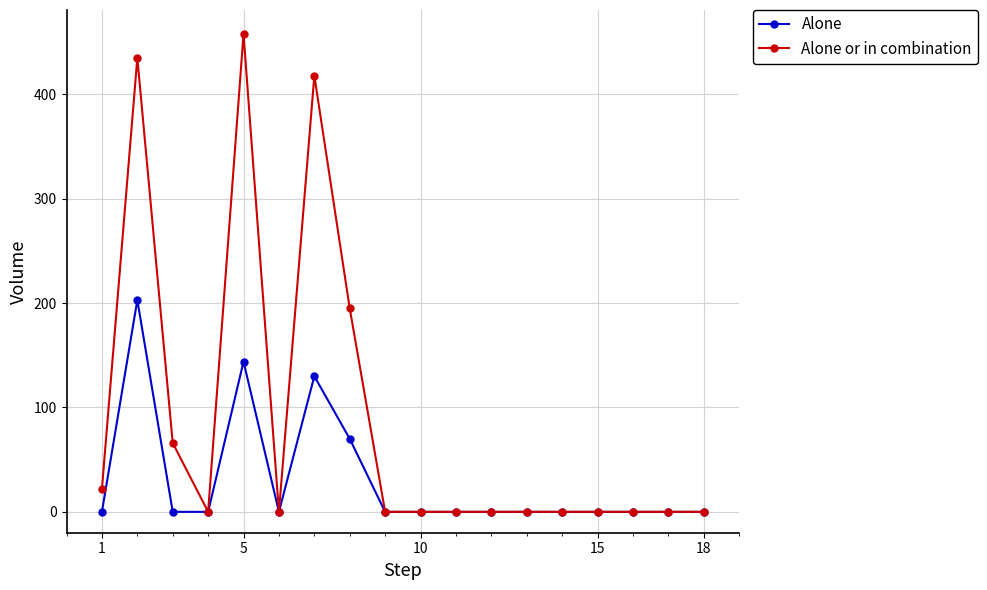

Which series has the widest spread of values?

Alone or in combination